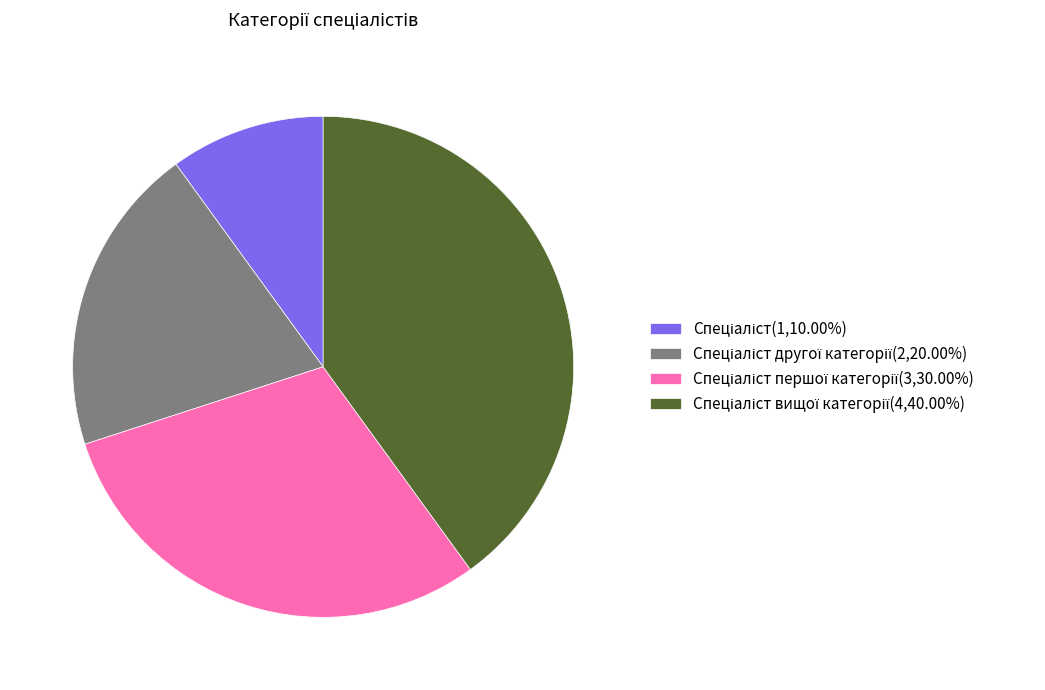

How many slices are in this pie chart?

4